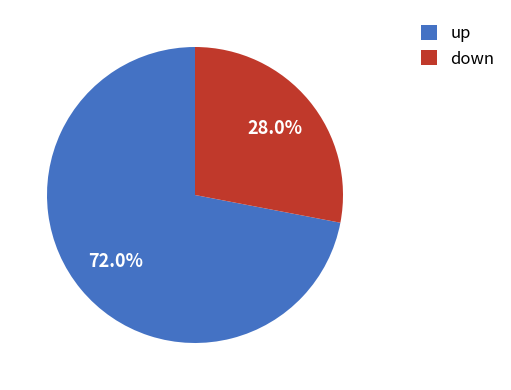

To the nearest percent, what is the difference between the down and up slice percentages?

44%